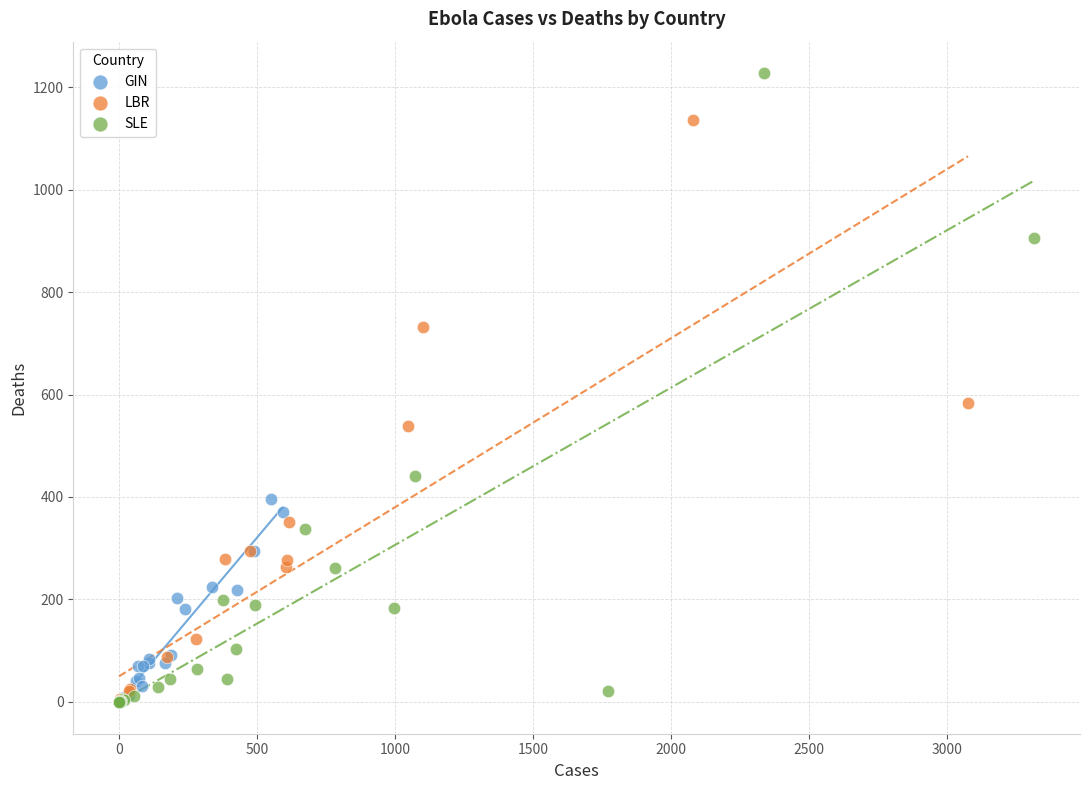

Which series has the widest spread of Y values?

SLE